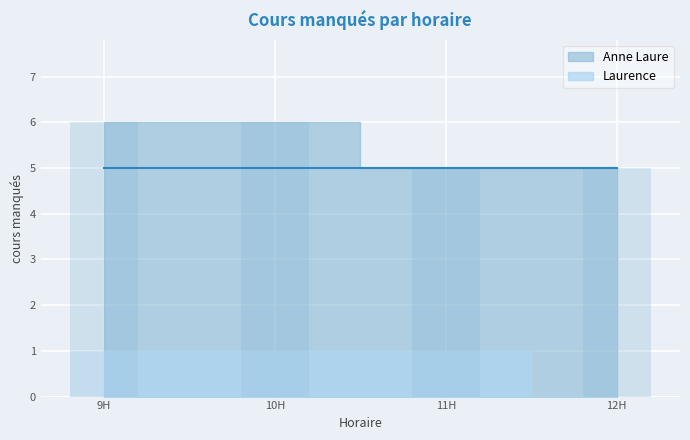

What is the difference between the Anne Laure values at 11H and 10H?

1